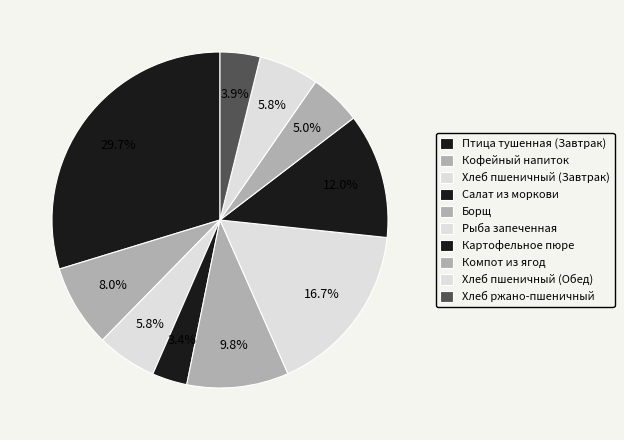

To the nearest percent, what is the difference between the Хлеб пшеничный (Обед) and Хлеб ржано-пшеничный slice percentages?

2%